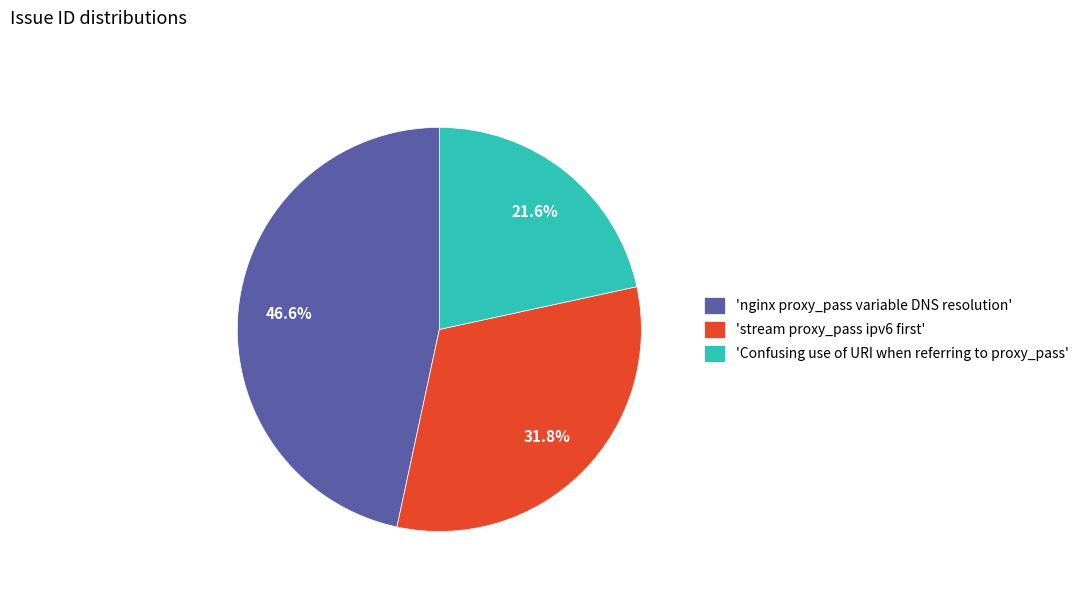

Is there any slice that represents more than half of the pie?

No